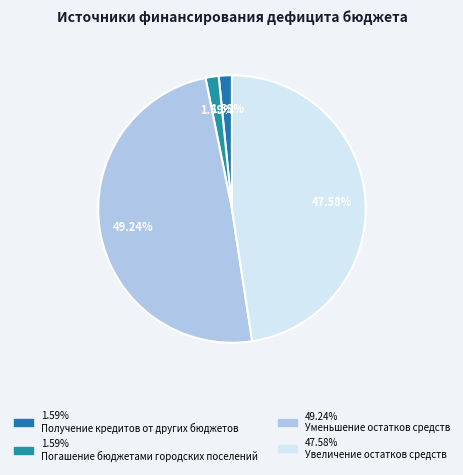

How many slices are in this pie chart?

4